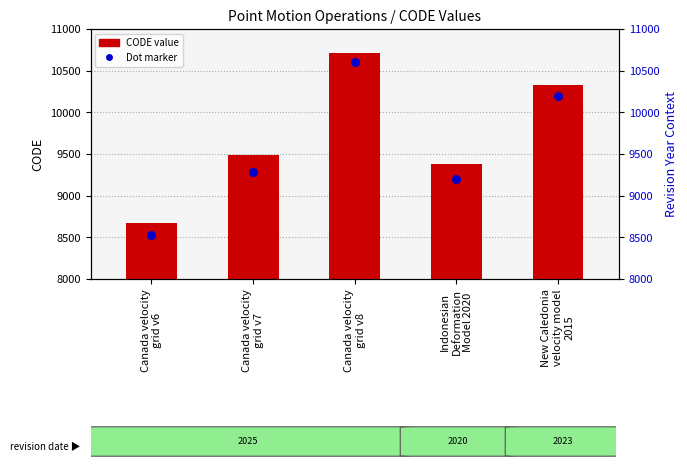

What is the change in value from Canada velocity
grid v8 to New Caledonia
velocity model
2015?

-384